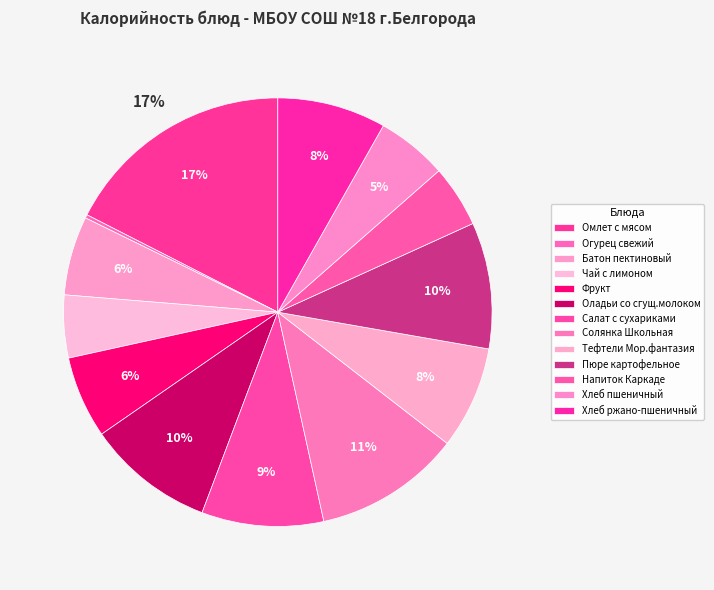

The Огурец свежий slice represents 6% of the pie. True or false?

False